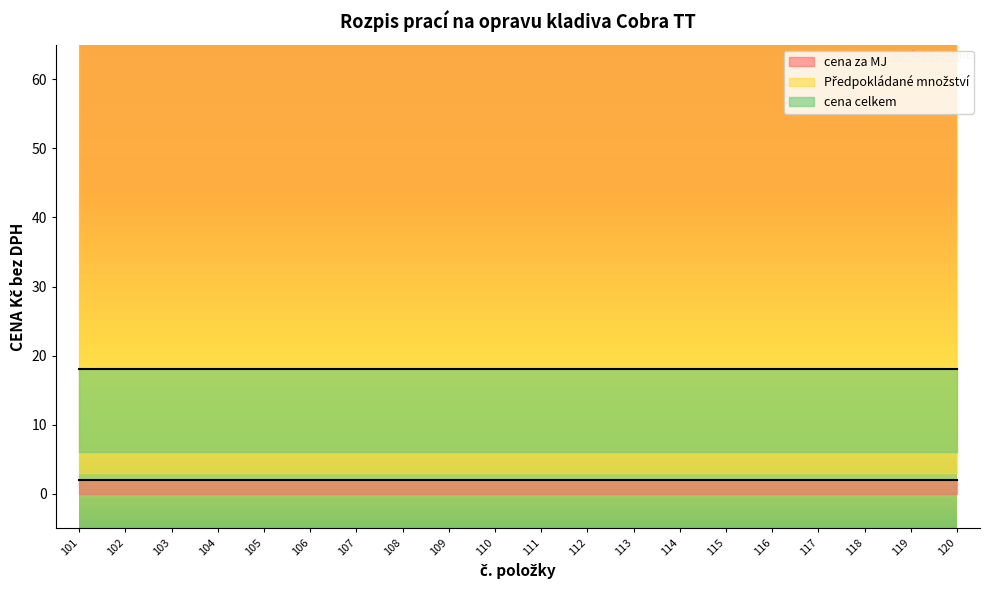

At which label is Předpokládané množství closest to 60?

101